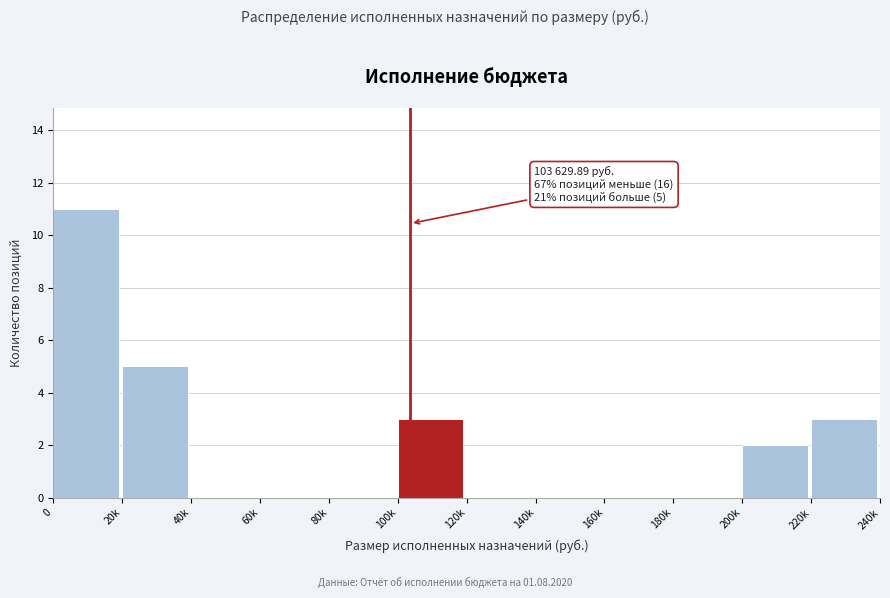

Reading right to left, extract all data points from this chart.

220k=3	200k=2	180k=0	160k=0	140k=0	120k=0	100k=3	80k=0	60k=0	40k=0	20k=5	0=11